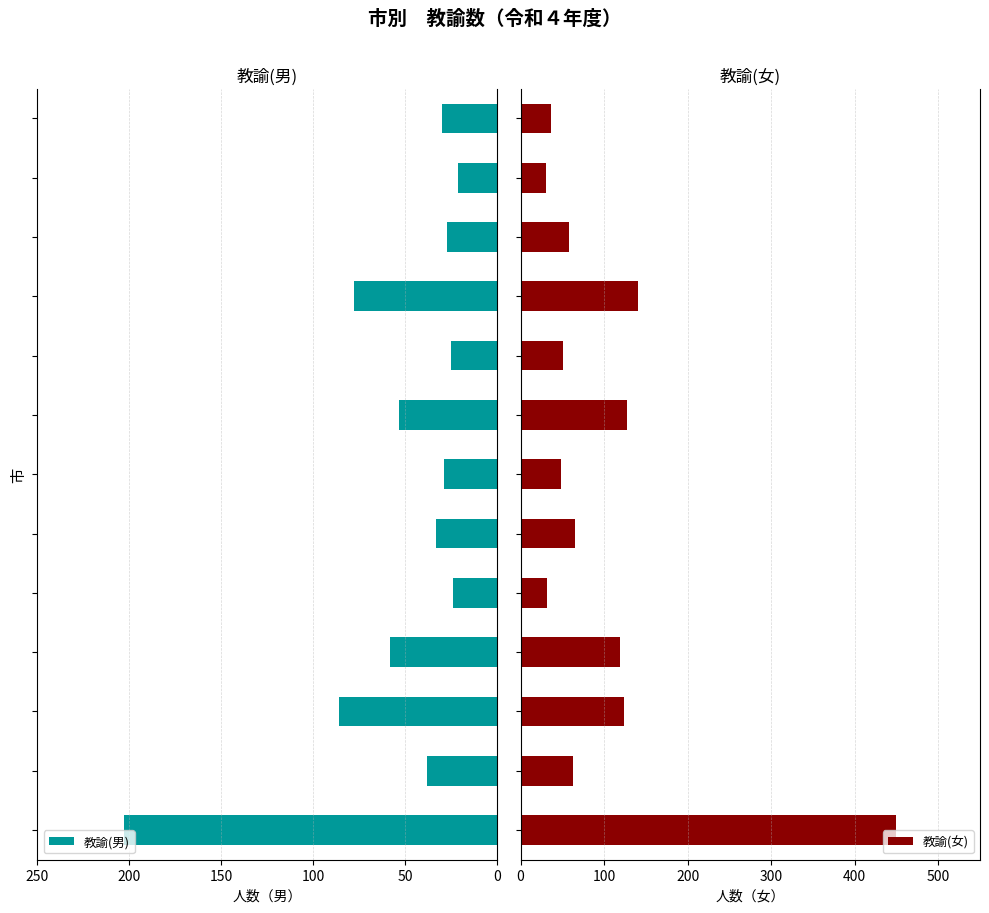

What is the average value of the 教諭(男) series?

54